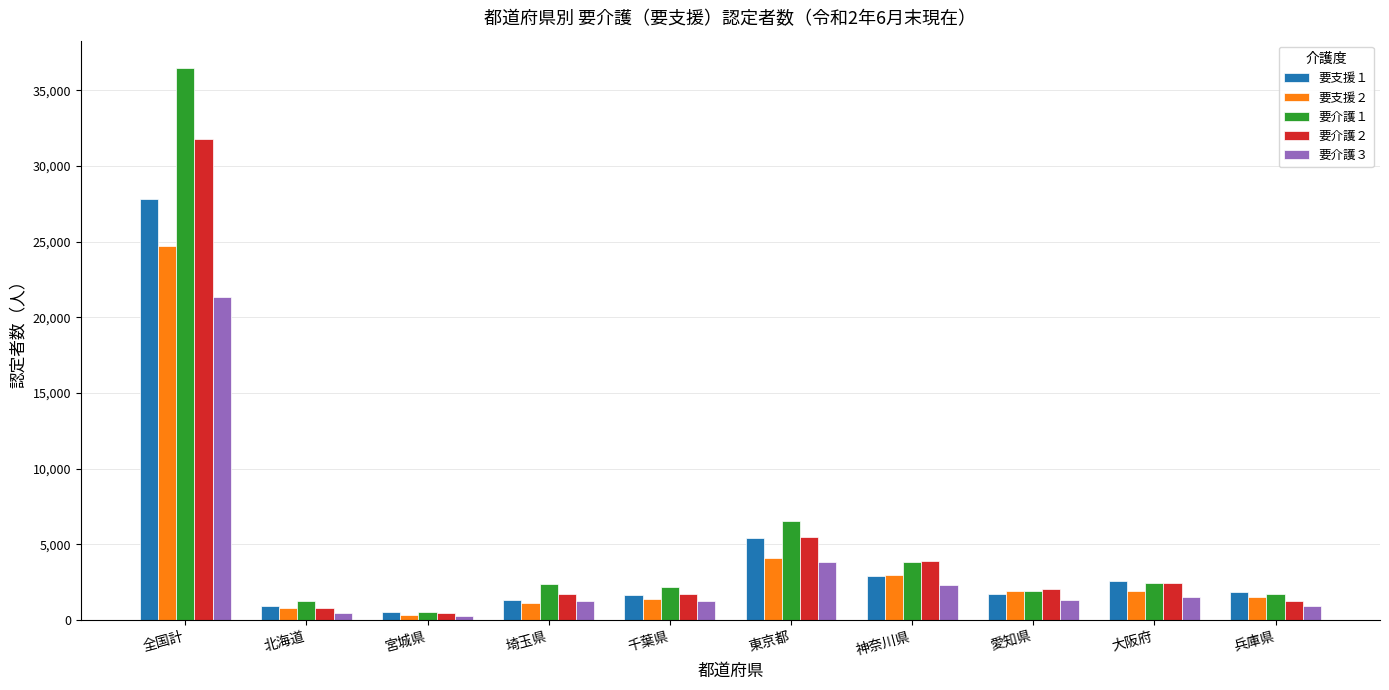

At which category does the chart reach its peak across all series?

全国計